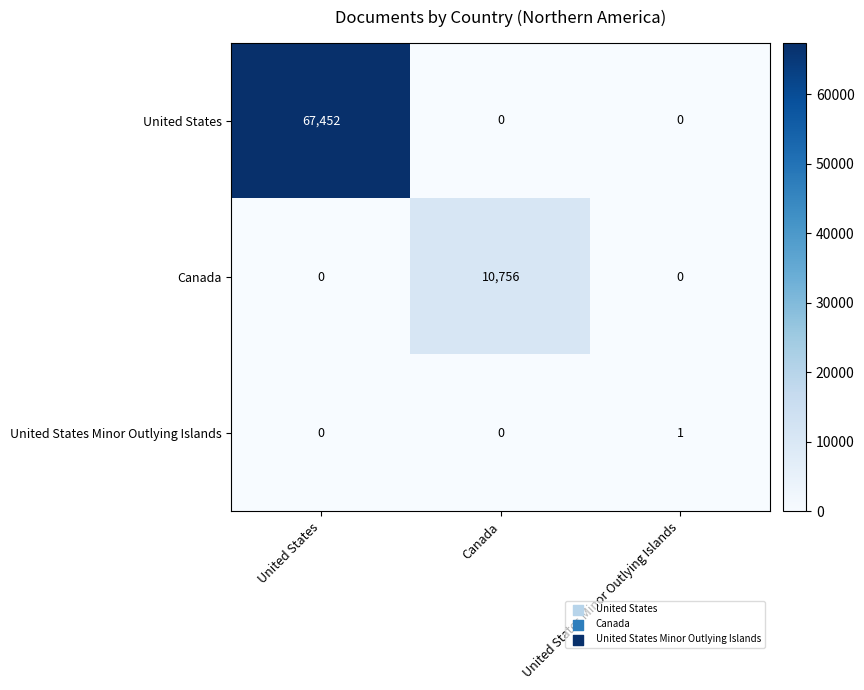

Rank the series by their average value, from lowest to highest.

United States Minor Outlying Islands, Canada, United States